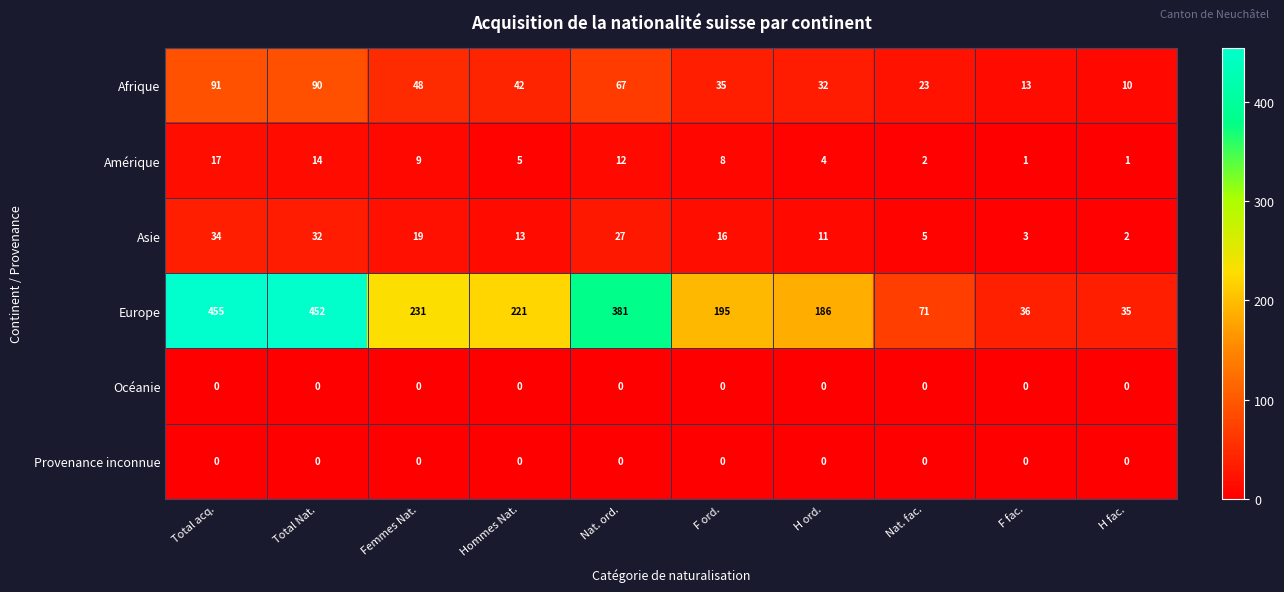

Which series changed the most between Hommes Nat. and F fac.?

Europe